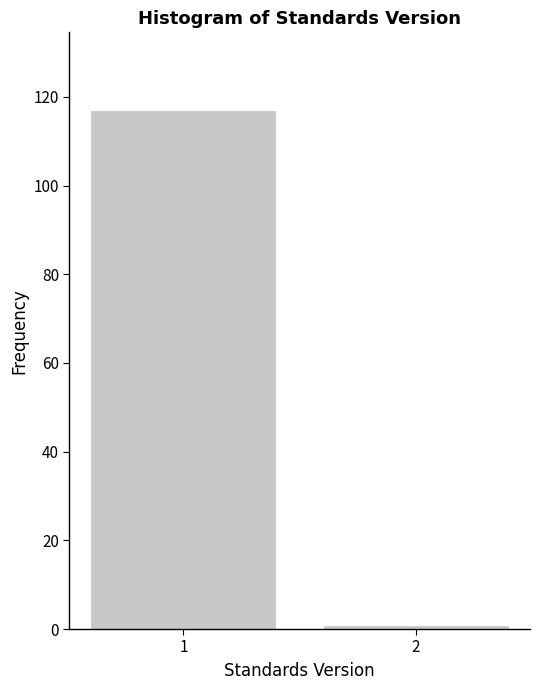

Reading left to right, list all the values displayed in this chart.

117	1